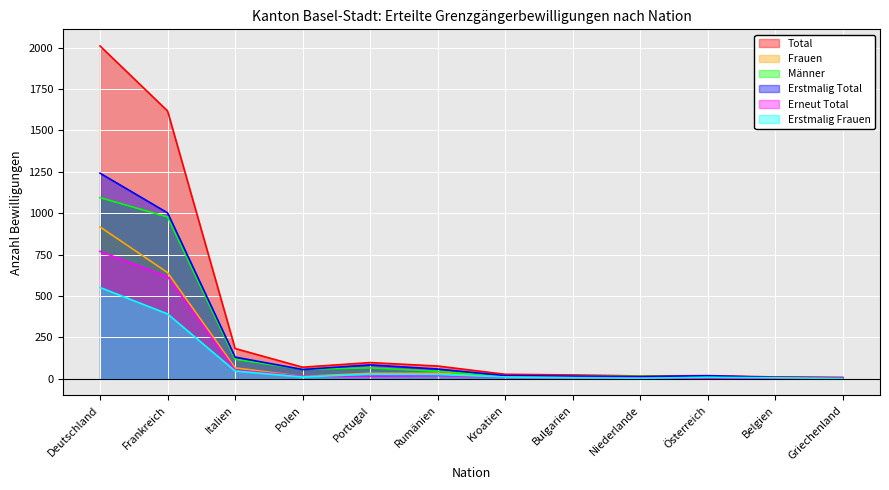

Does the chart display data point markers on the line(s)?

No